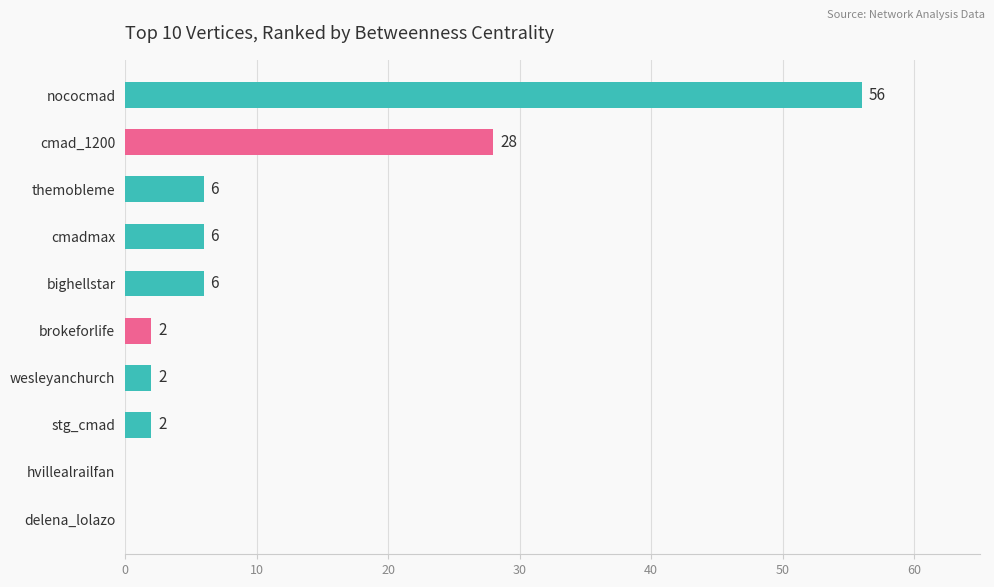

What is the change in value from nococmad to bighellstar?

-50